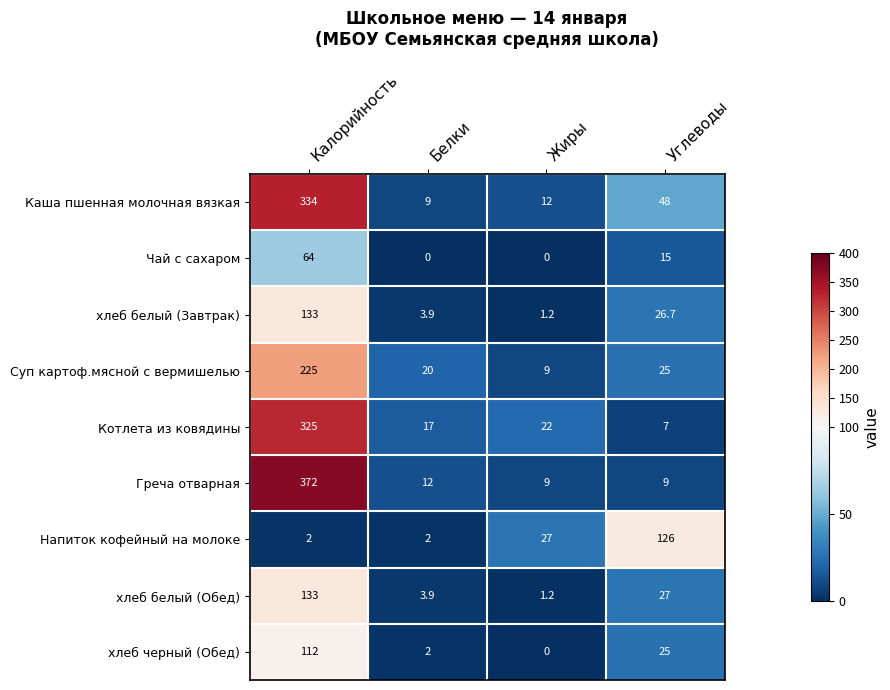

How many data points in хлеб белый (Завтрак) are less than 26?

2